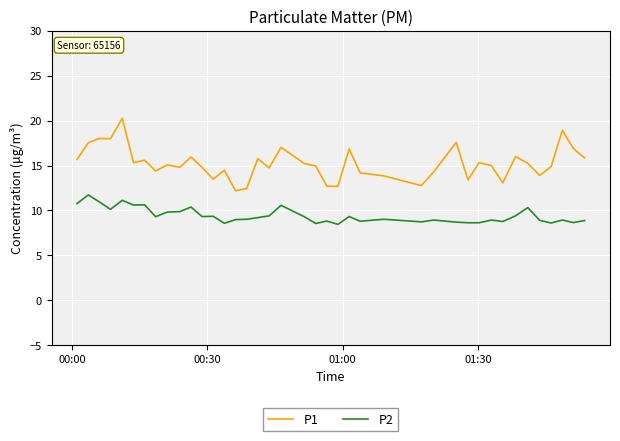

What is the difference between the maximum and minimum values in the P1 series?

8.1